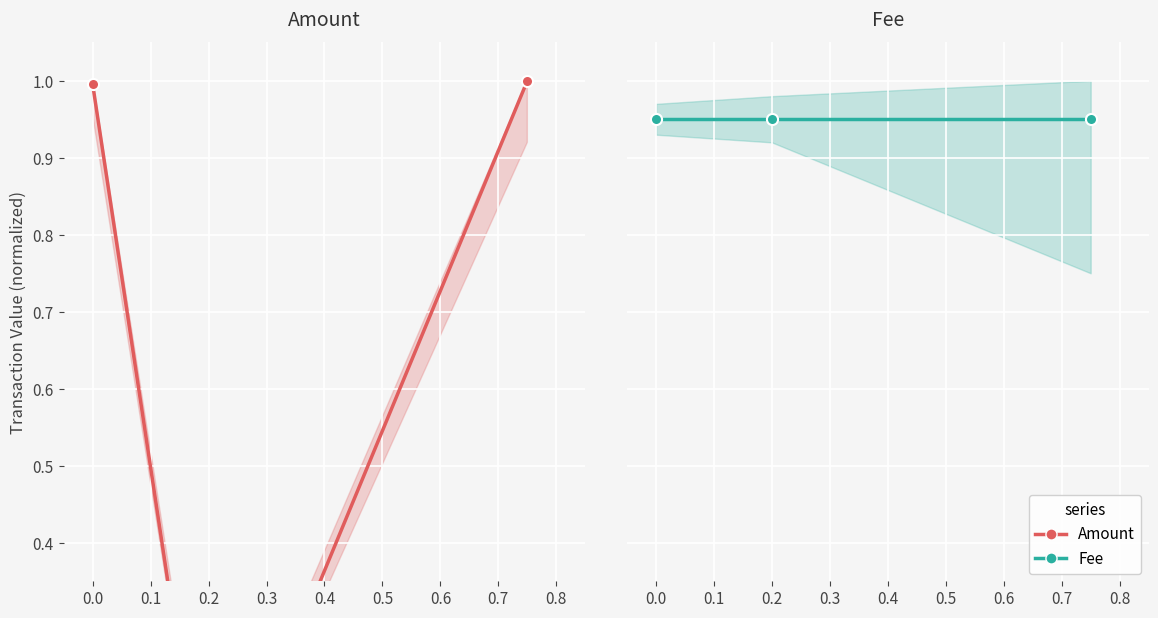

Which series changed the most between 0.0 and 0.2?

Amount